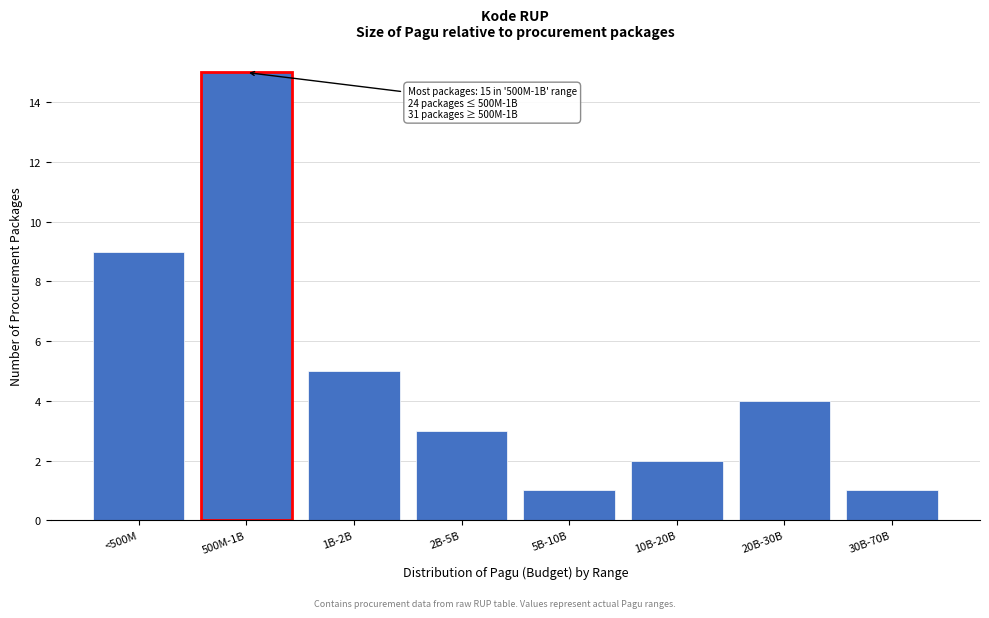

Reading left to right, what are all the values shown in this chart?

9	15	5	3	1	2	4	1